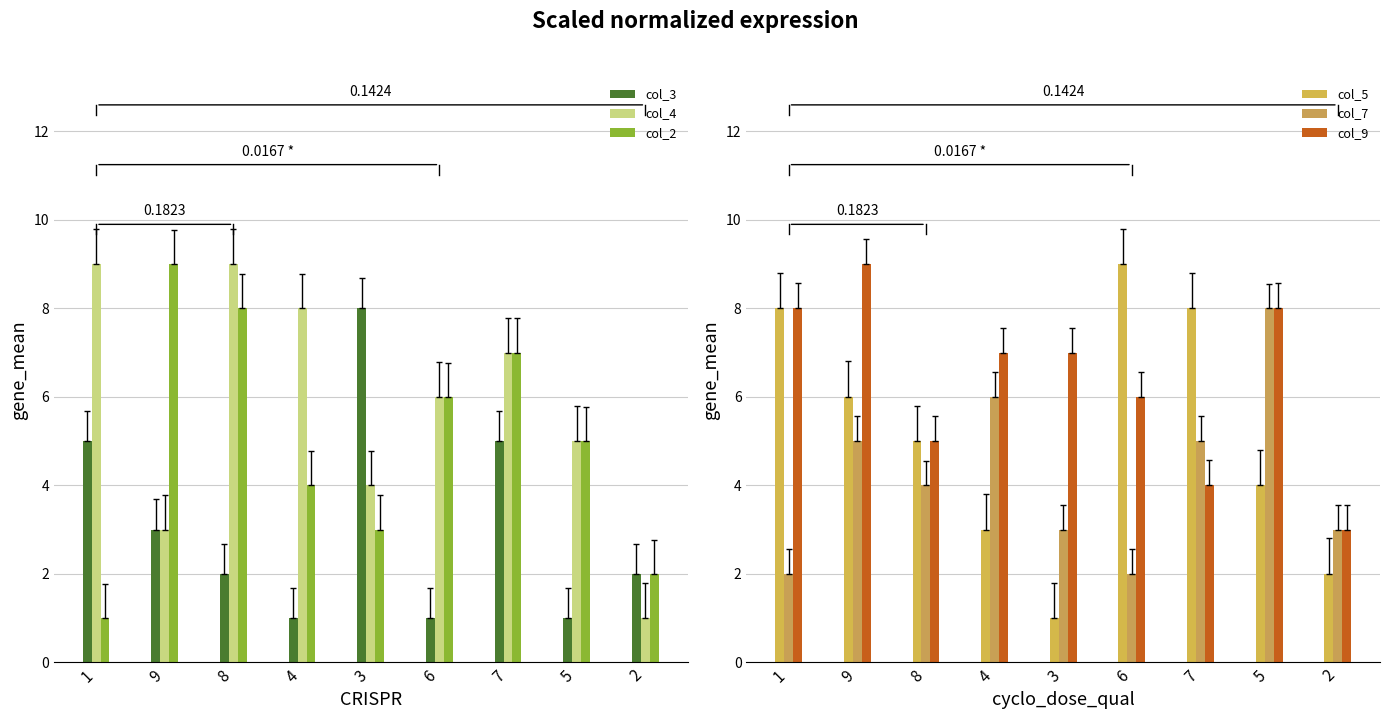

How many bars are there in total?

54